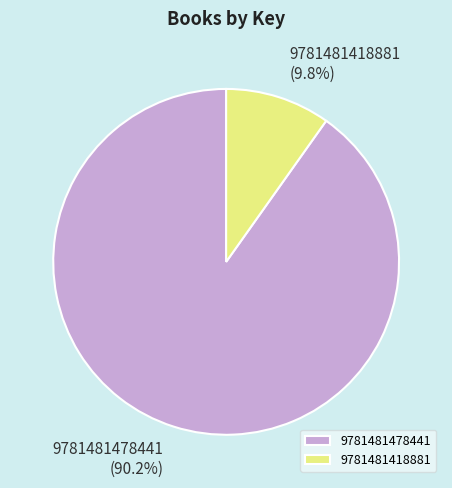

Combined, do 9781481418881 and 9781481478441 account for over 50%?

Yes